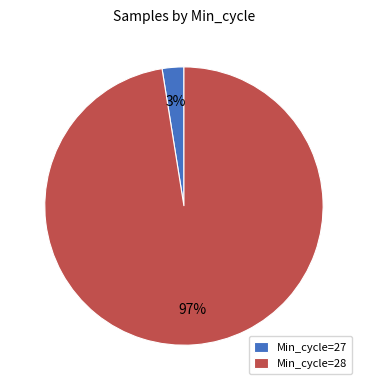

Between Min_cycle=27 and Min_cycle=28, which is larger?

Min_cycle=28